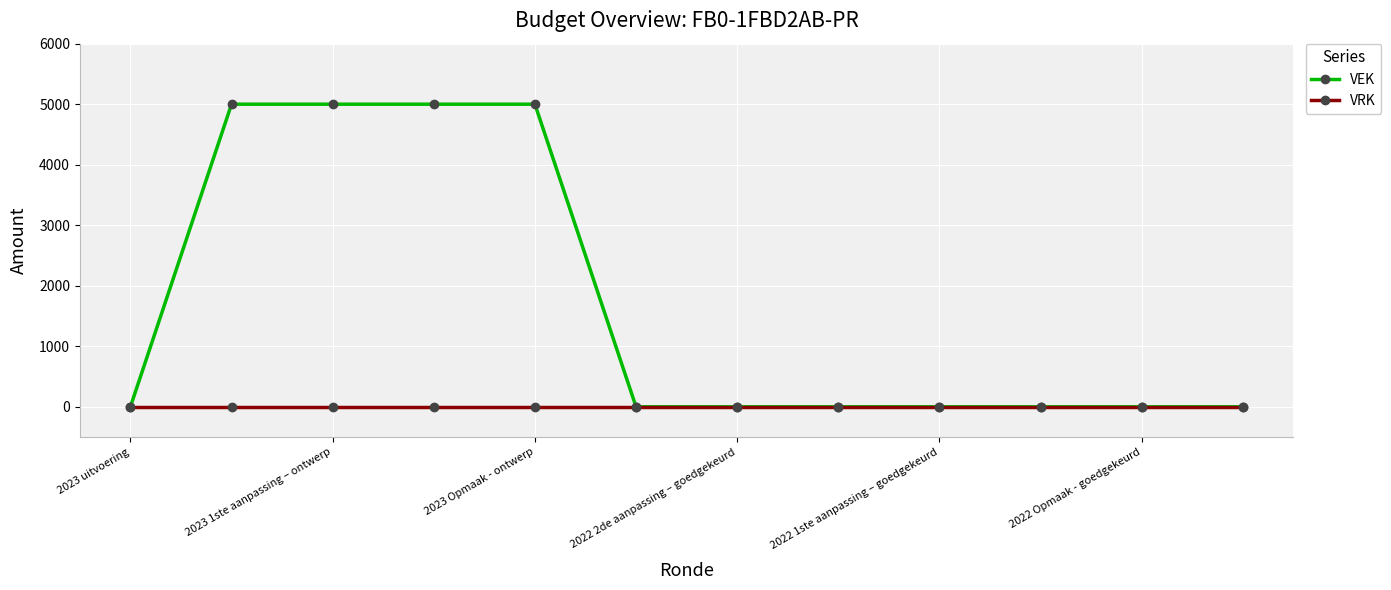

Which series has the widest spread of values?

VEK